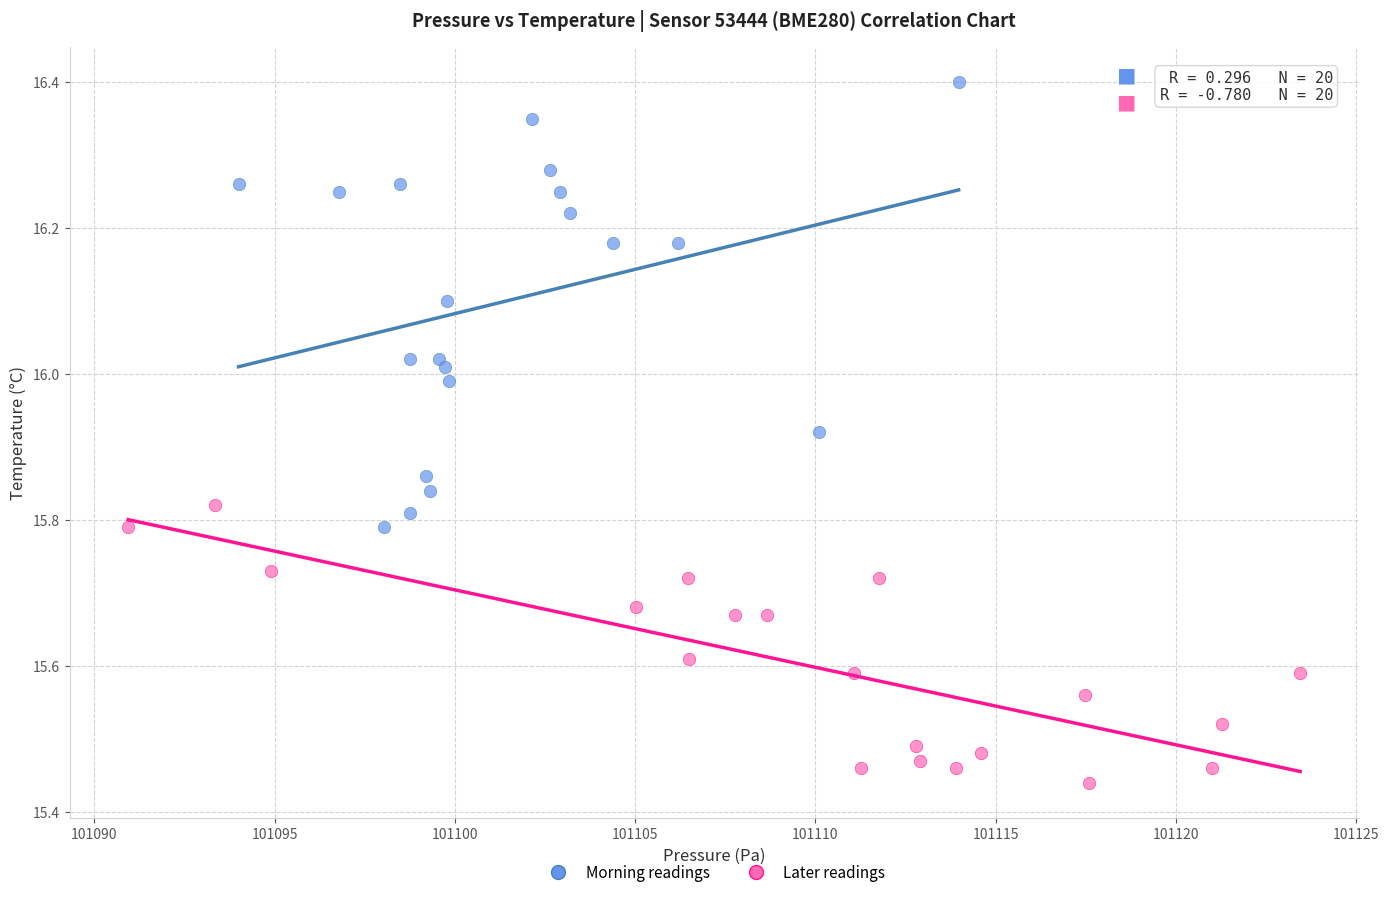

Which series has the largest Y range (max minus min)?

Morning readings